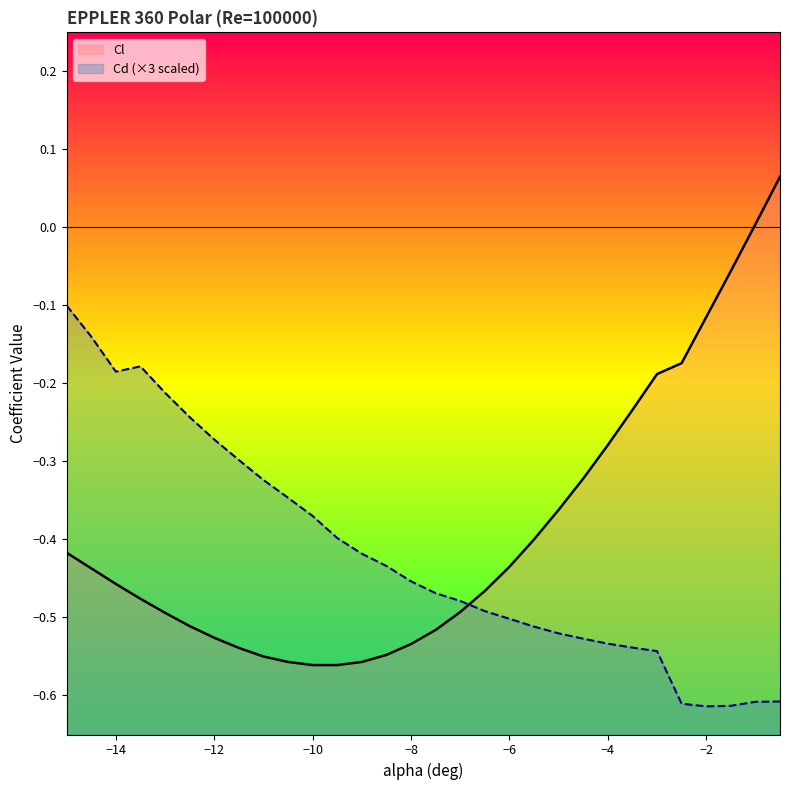

Which series has the largest range (max minus min)?

Cl